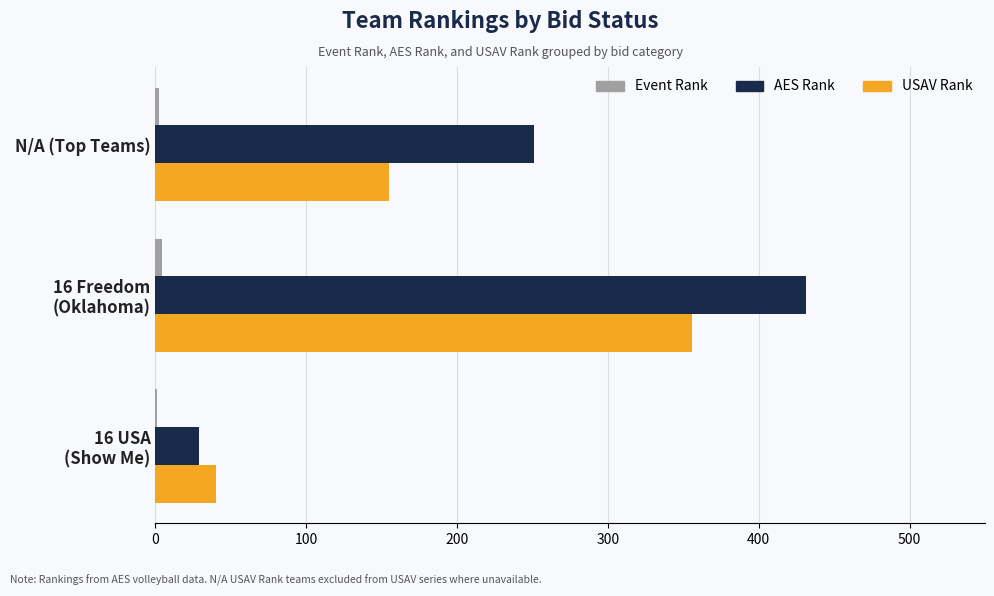

True or false: USAV Rank has a value of 155 at N/A (Top Teams).

True